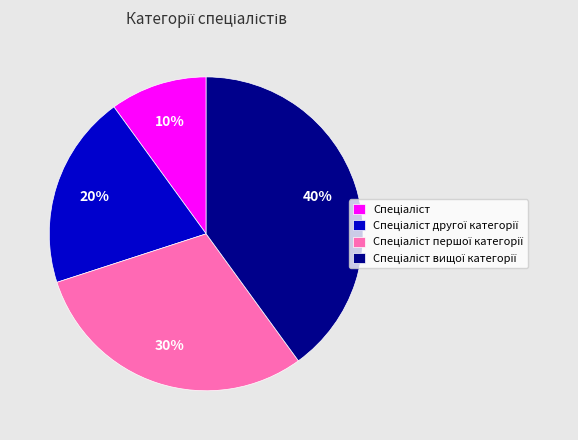

To the nearest percent, what is the average slice percentage?

25%